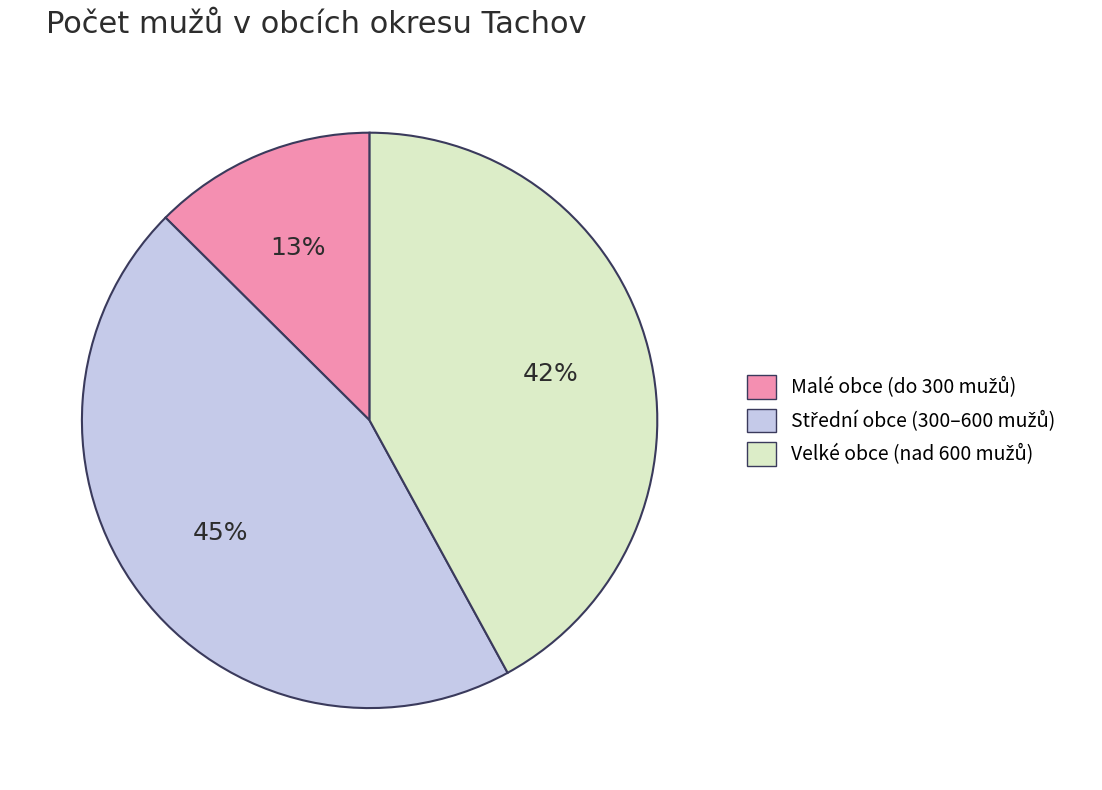

Is there any slice that represents more than half of the pie?

No